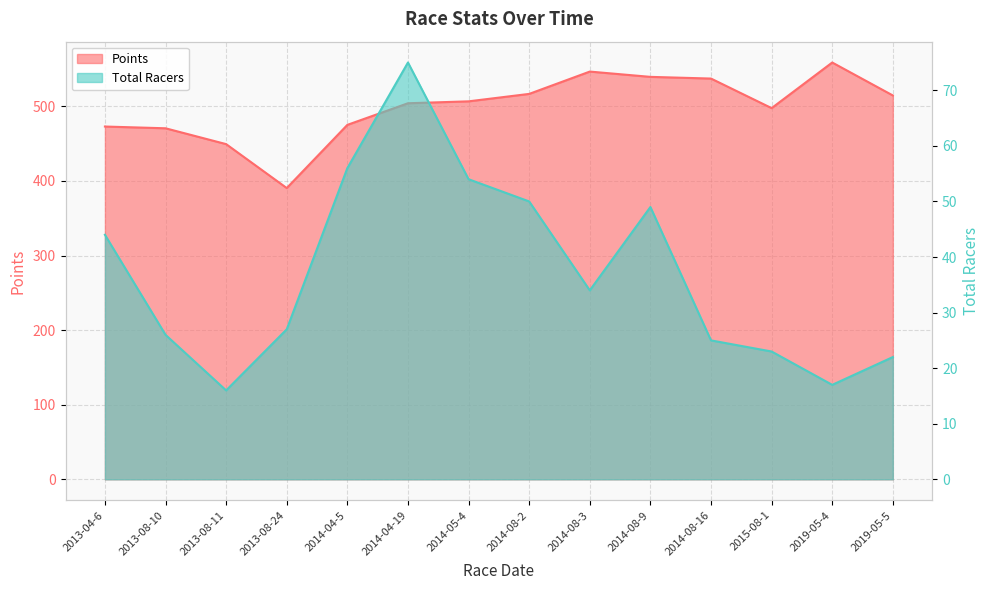

Between 2014-04-19 and 2014-08-3, which series saw the biggest shift?

Points